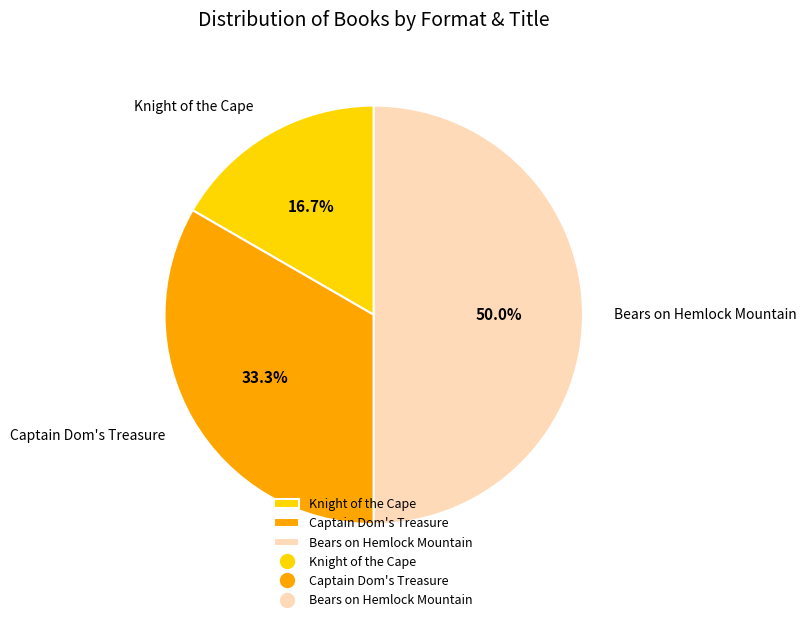

Is Knight of the Cape the majority of the pie?

No